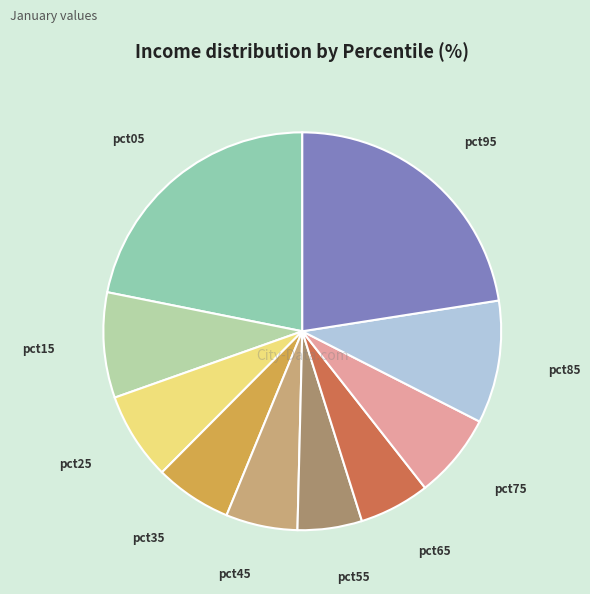

Does any single category account for the majority?

No